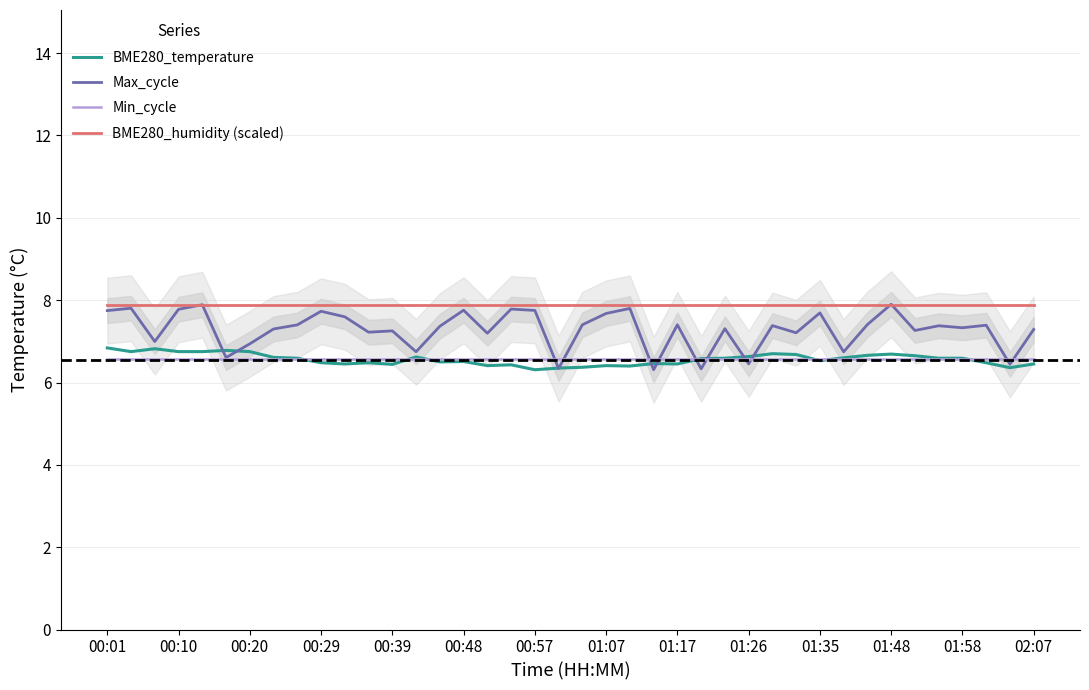

How many times do Max_cycle and BME280_temperature cross each other?

10